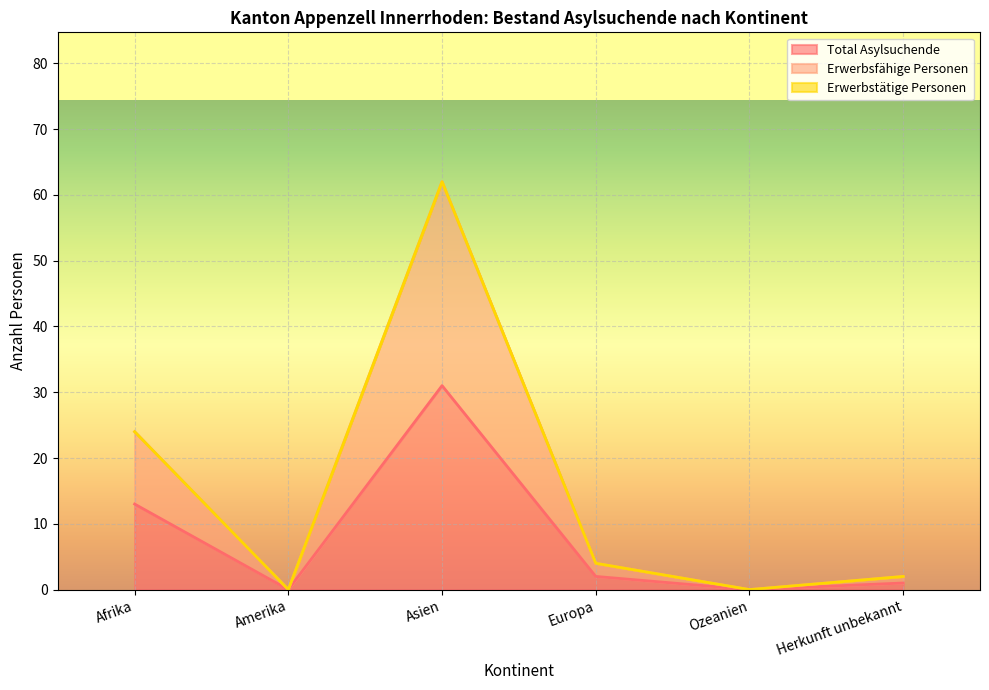

True or false: Total Asylsuchende has more than 1 points higher than both neighbors.

False